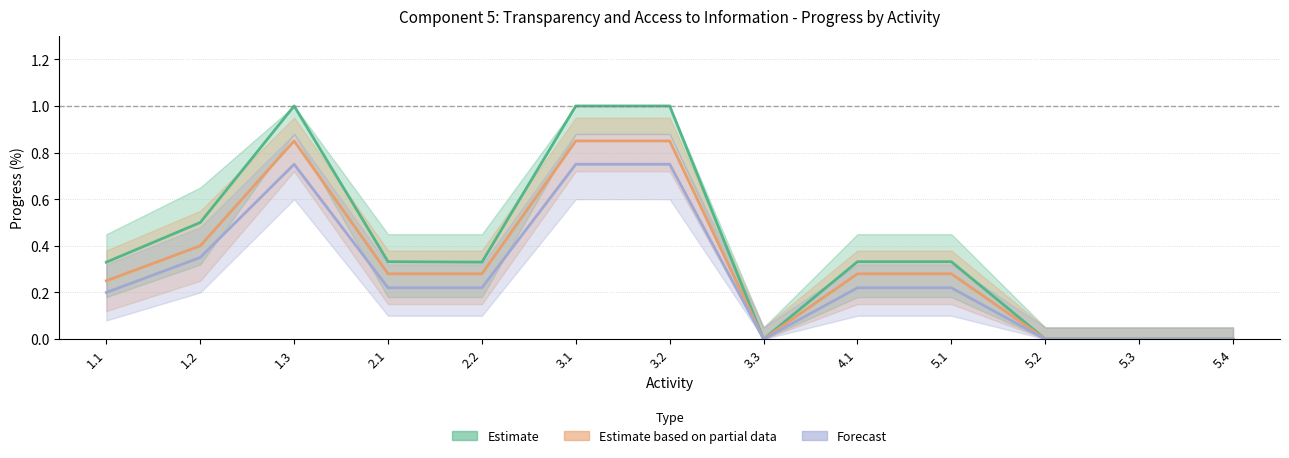

True or false: Estimate based on partial data has more than 2 interior local peaks.

False